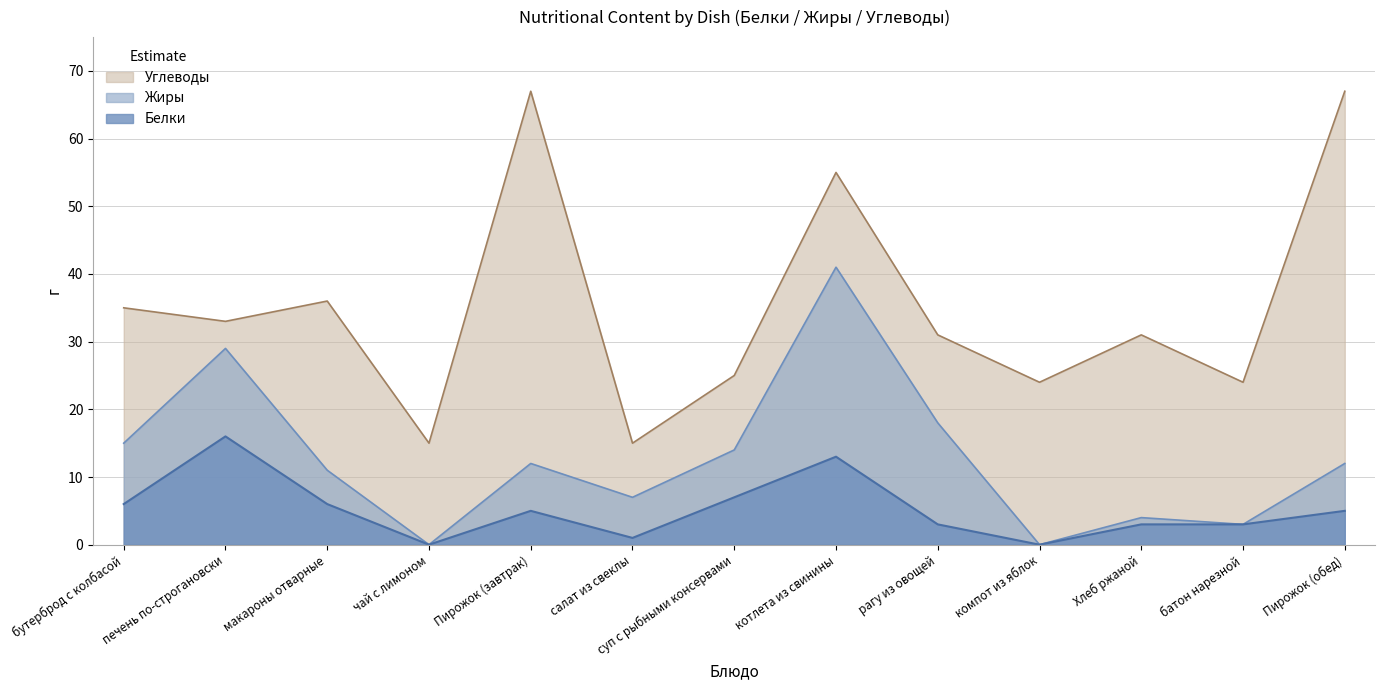

What position from the left is суп с рыбными консервами?

7